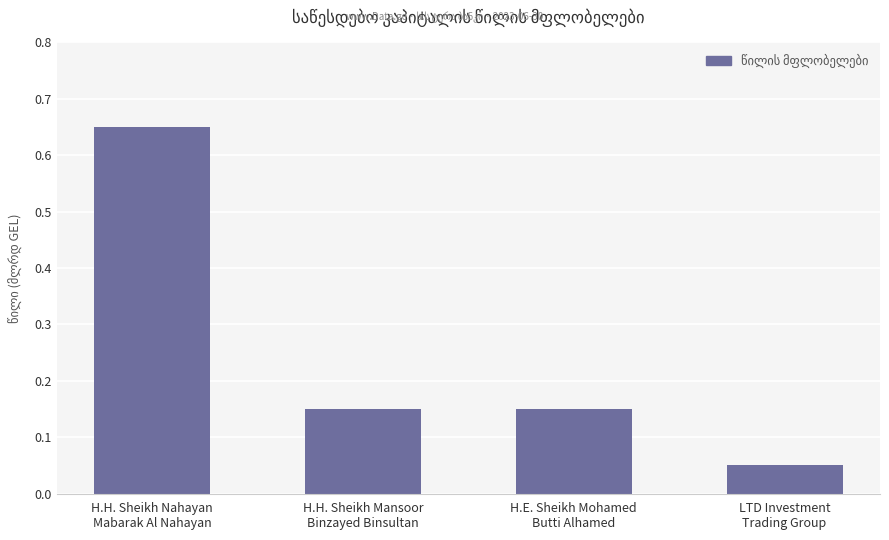

What is the sum of all values?

1.0